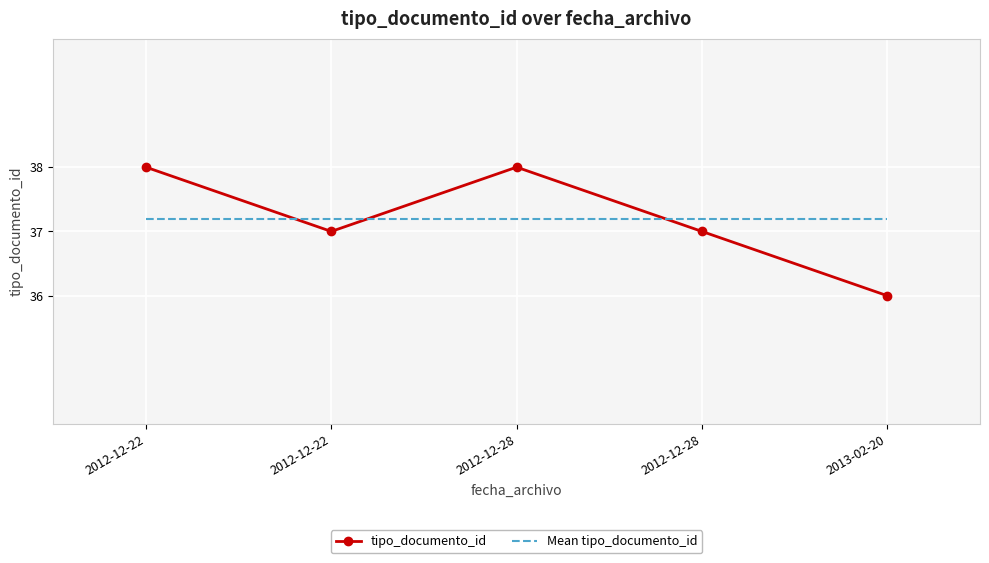

Between which two adjacent categories do tipo_documento_id and Mean tipo_documento_id first intersect?

2012-12-22 and 2012-12-22